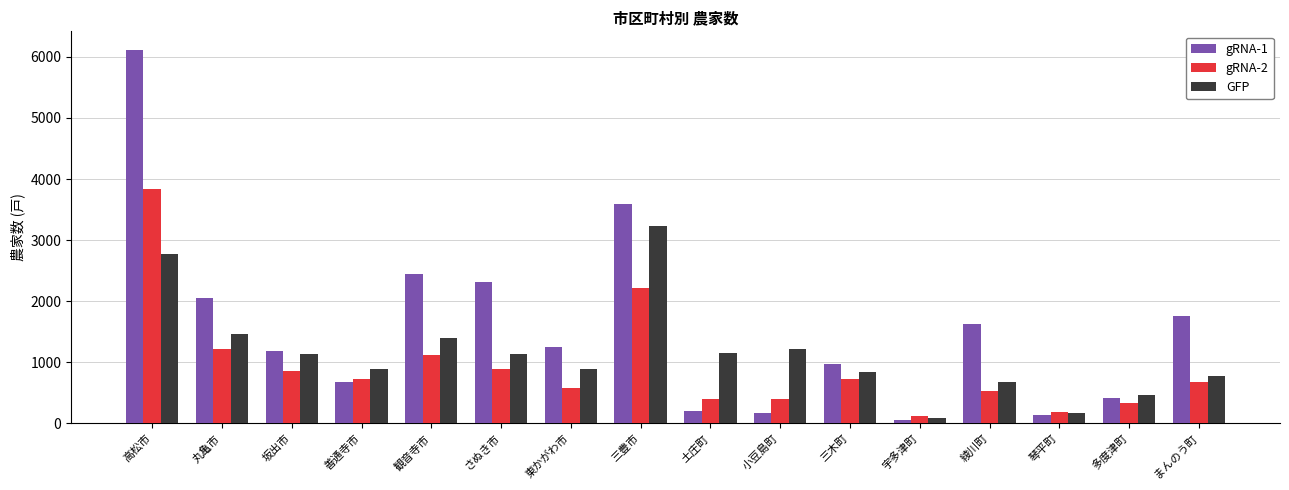

What is the sum of all gRNA-1 values?

24964